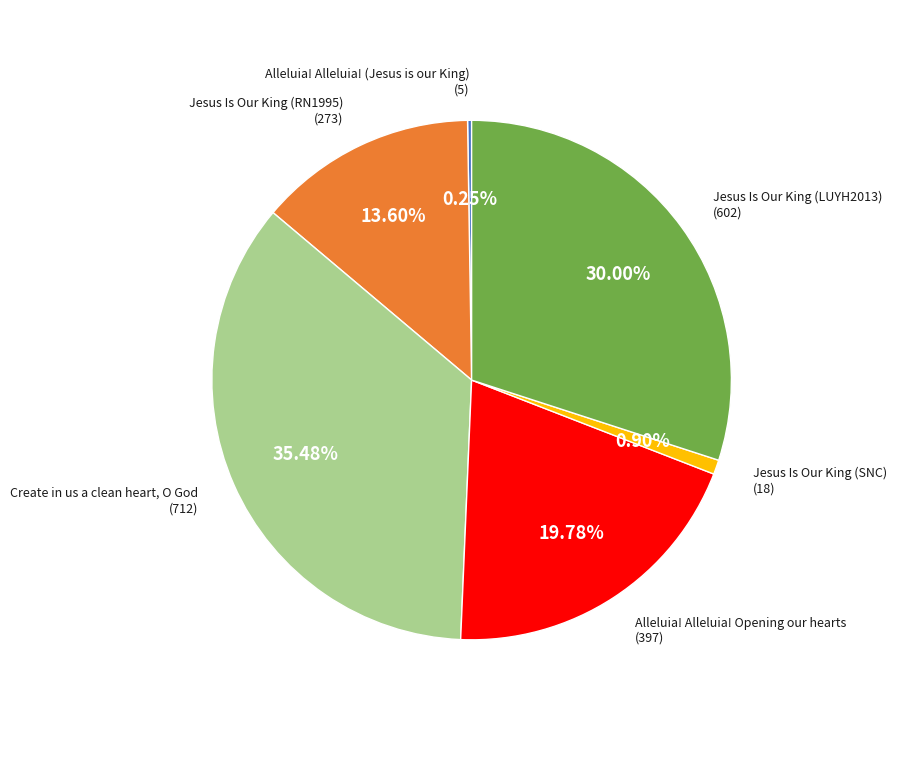

Is there a majority slice in this chart?

No